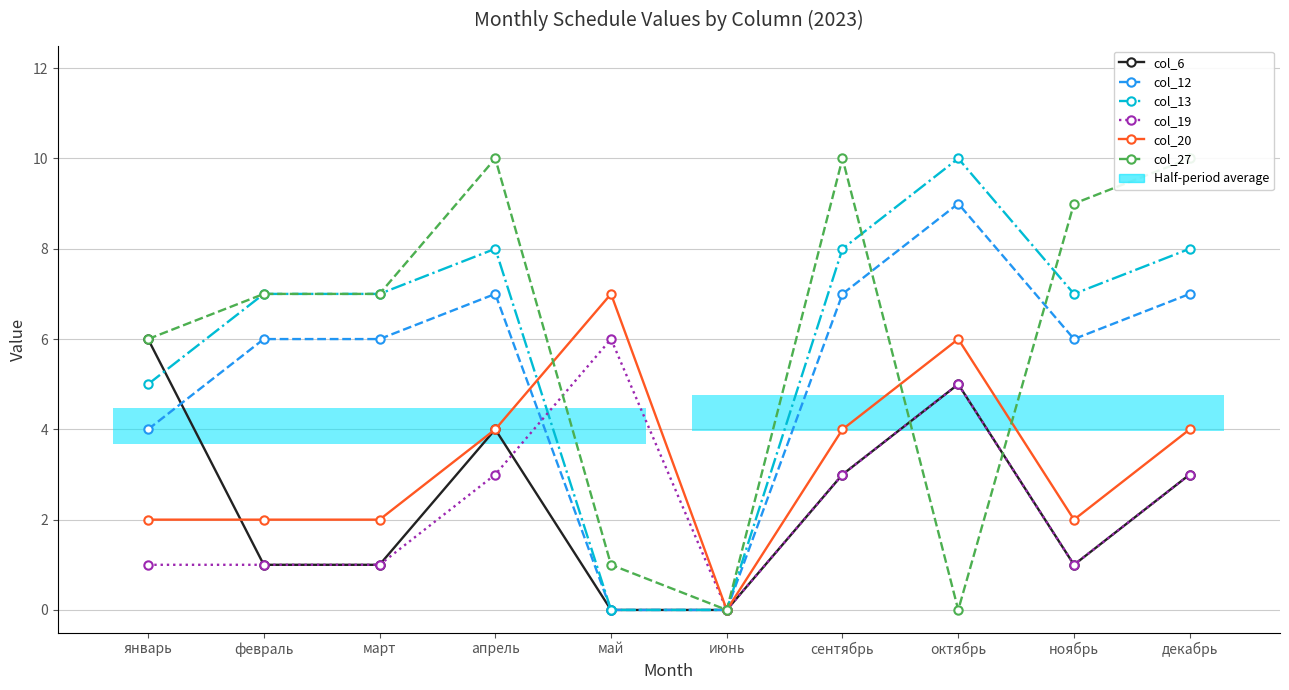

Is it true that col_13 equals 2 at февраль?

False